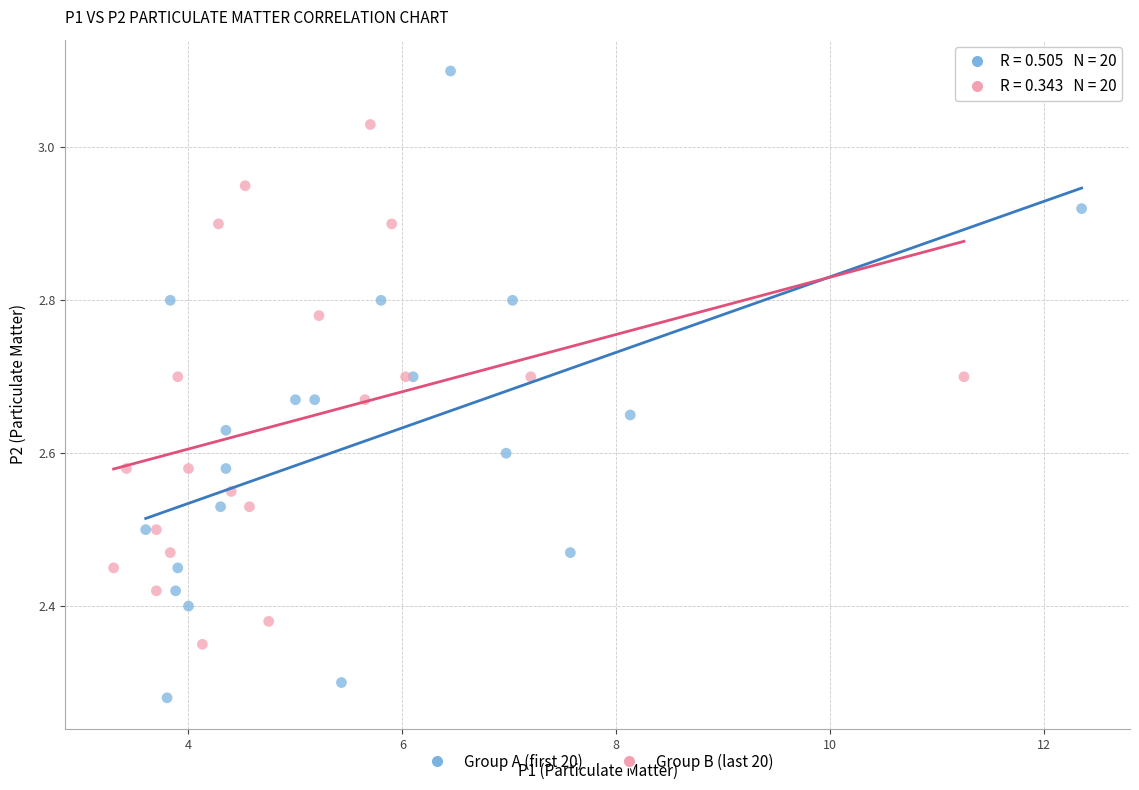

Which series contains the lowest Y value?

Group A (first 20)